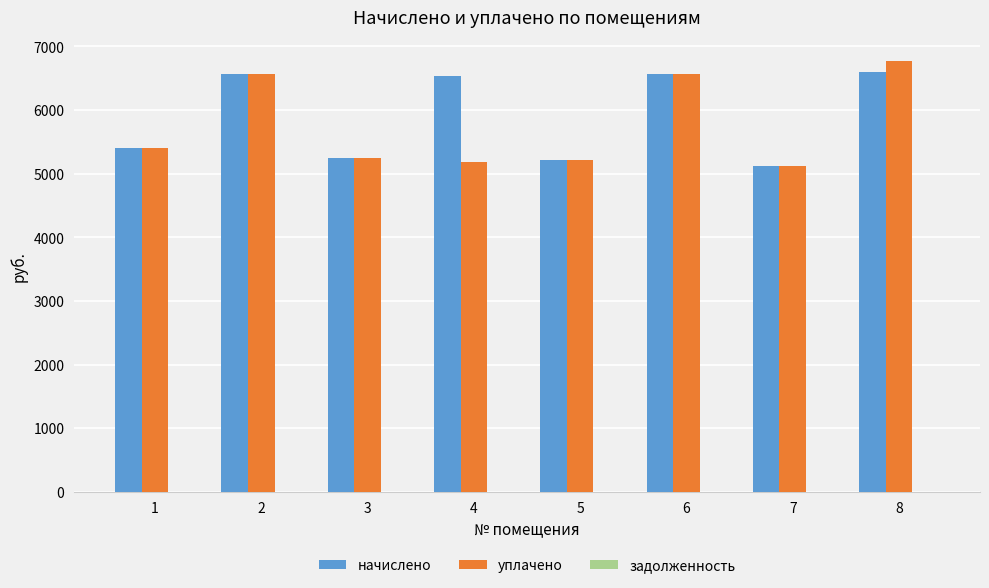

What is the sum of the начислено values at 2 and 1?

11972.9